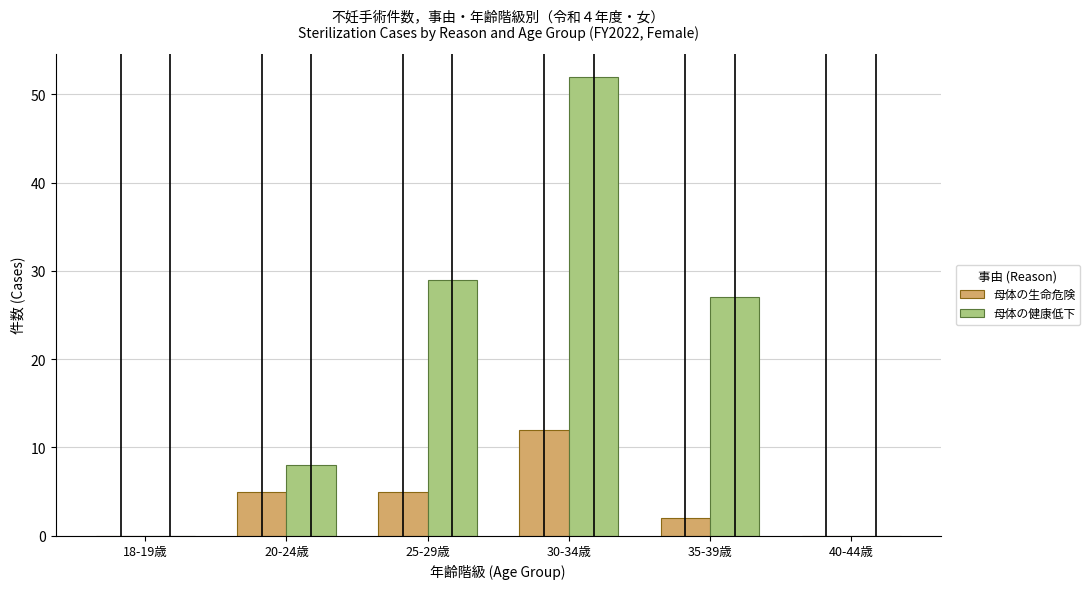

What is the sum of the 母体の生命危険 values at 30-34歳 and 25-29歳?

17